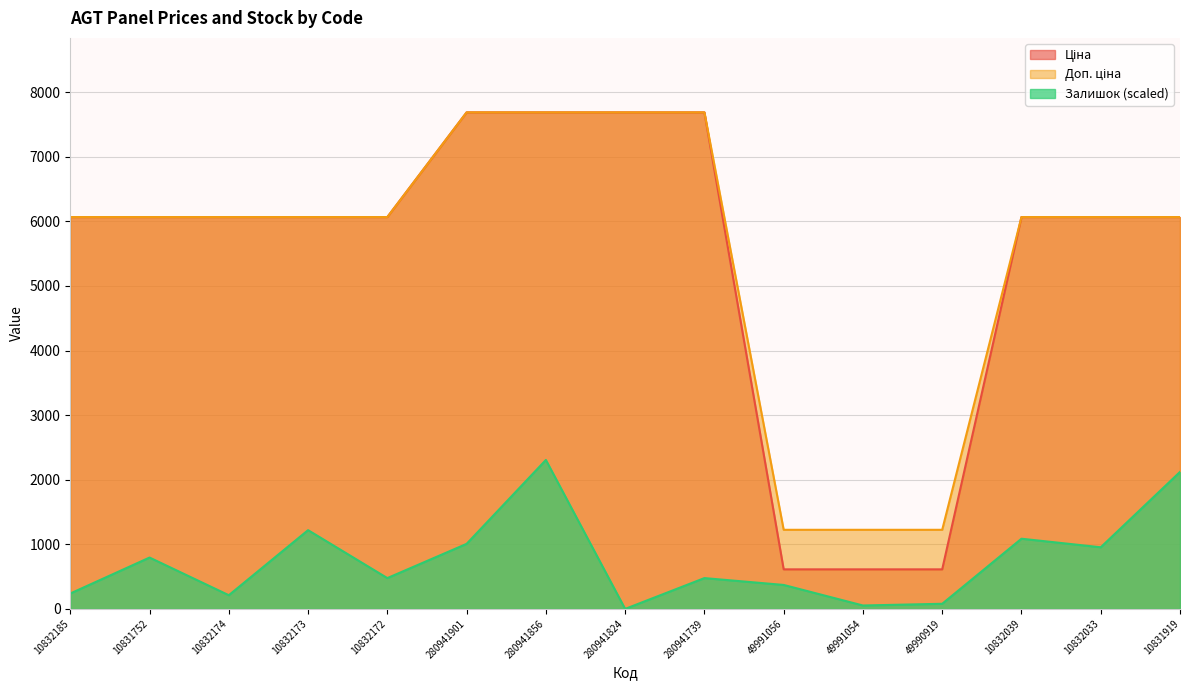

True or false: Доп. ціна and Ціна intersect in this chart.

False